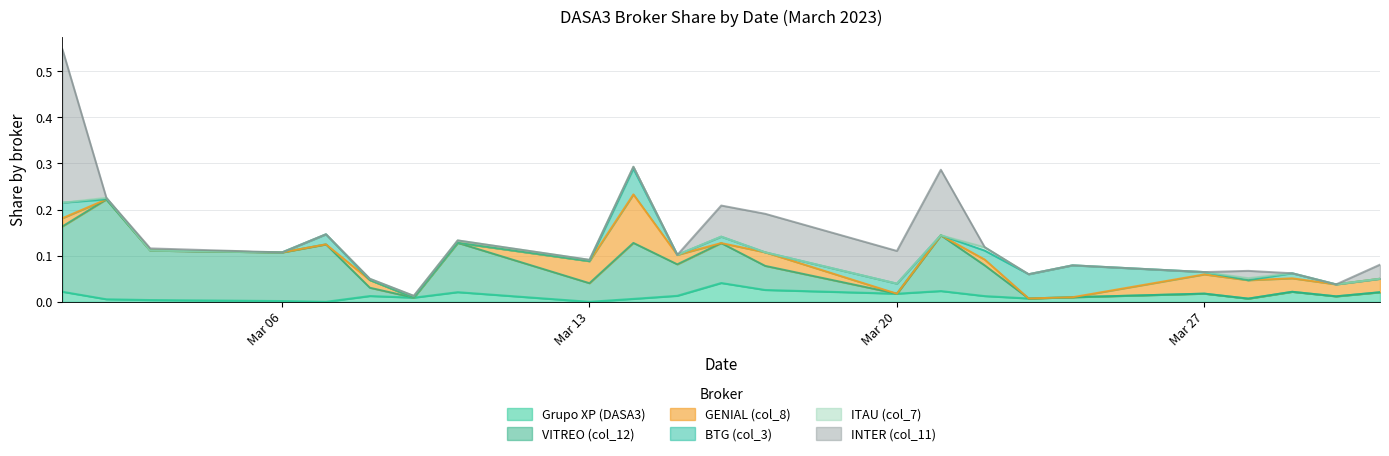

At 2023-03-14, list the series in order from largest to smallest.

VITREO (col_12), GENIAL (col_8), BTG (col_3), Grupo XP (DASA3), ITAU (col_7), INTER (col_11)